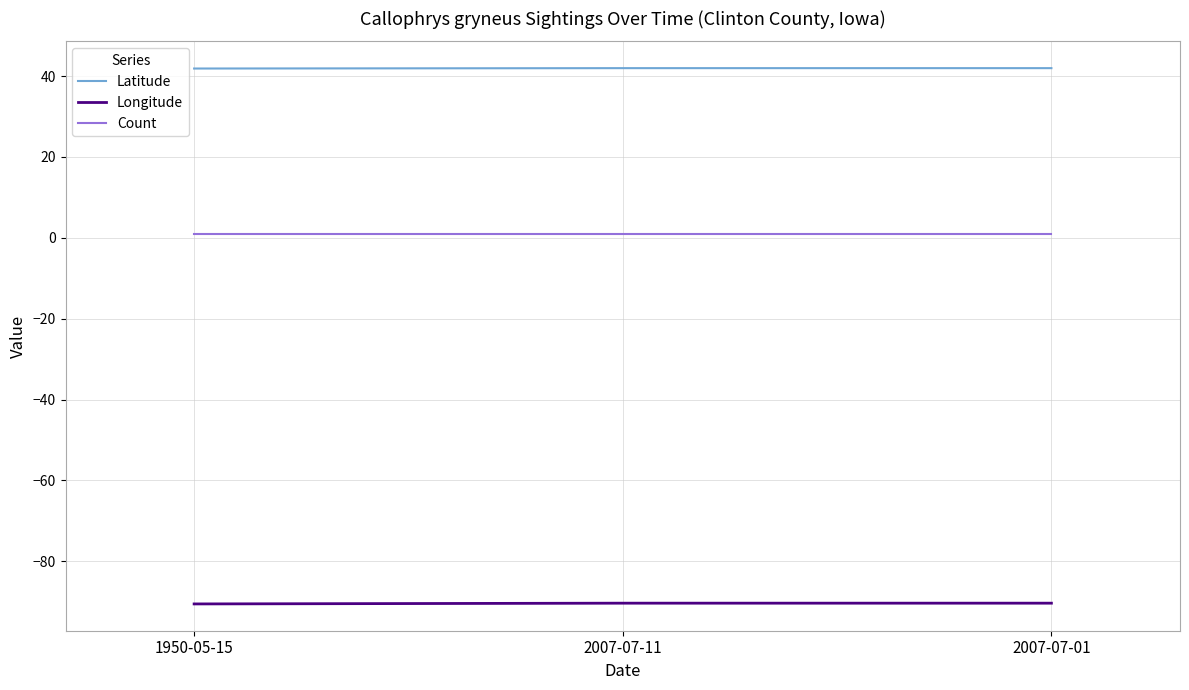

What is the difference between the Latitude values at 1950-05-15 and 2007-07-01?

0.1